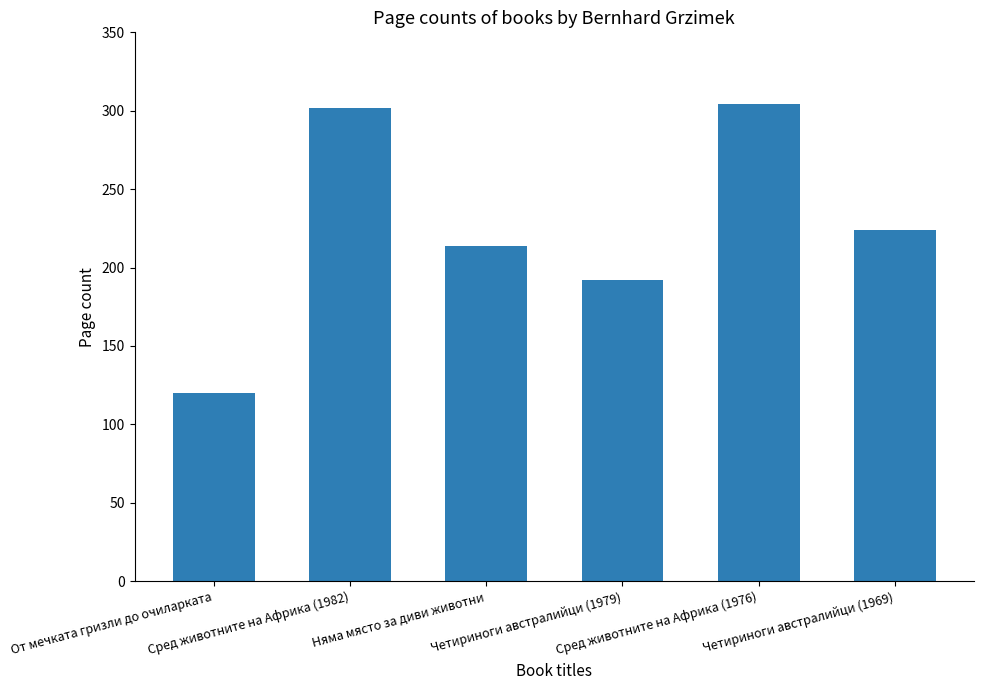

What is the difference between the second highest and second lowest values?

110